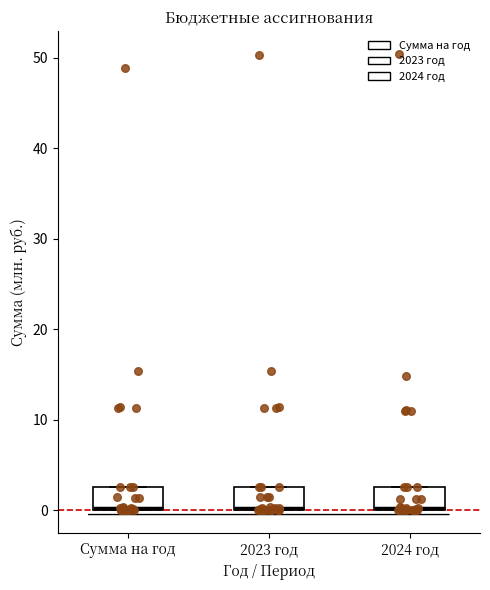

Reading left to right, read every box against the y-axis: the position of its median line, the range the box covers, and the ends of its whiskers. The values are not printed on the chart, so give them approximately, as read against the axis.

Сумма на год: median 0 (drawn on the box's lower edge), box 0 to 3, whiskers 0 to 3
2023 год: median 0, box 0 to 3, whiskers 0 to 3
2024 год: median 0, box 0 to 3, whiskers 0 to 3